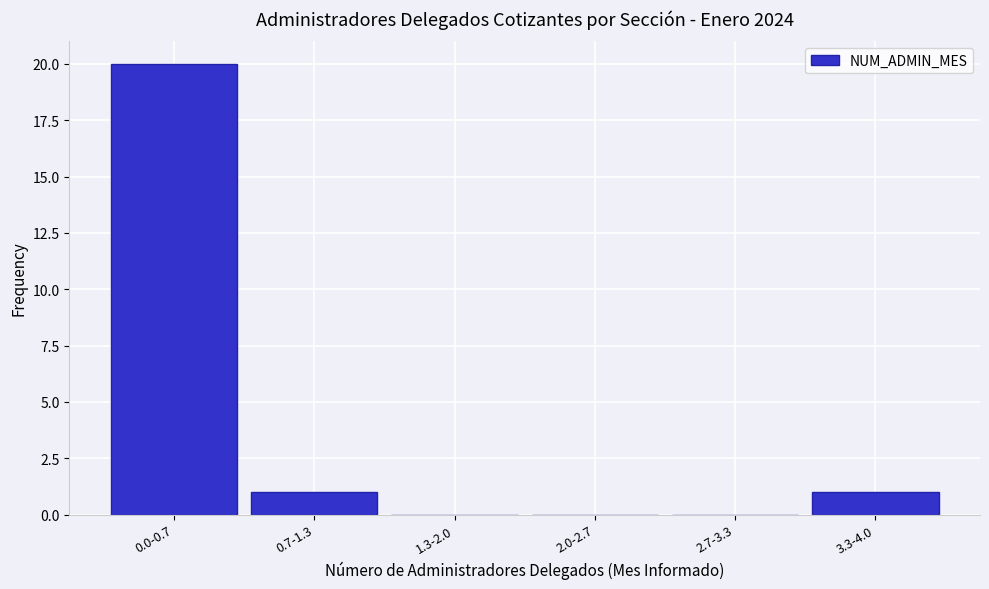

Reading left to right, list all the values displayed in this chart.

0.0-0.7=20	0.7-1.3=1	1.3-2.0=0	2.0-2.7=0	2.7-3.3=0	3.3-4.0=1